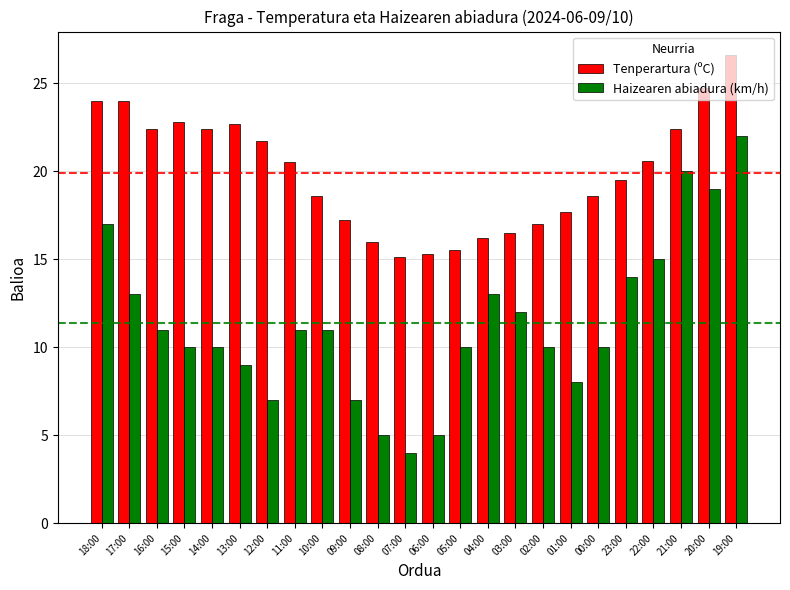

Is the value of Haizearen abiadura (km/h) at 15:00 greater than the value of Tenperartura (ºC) at 07:00?

No